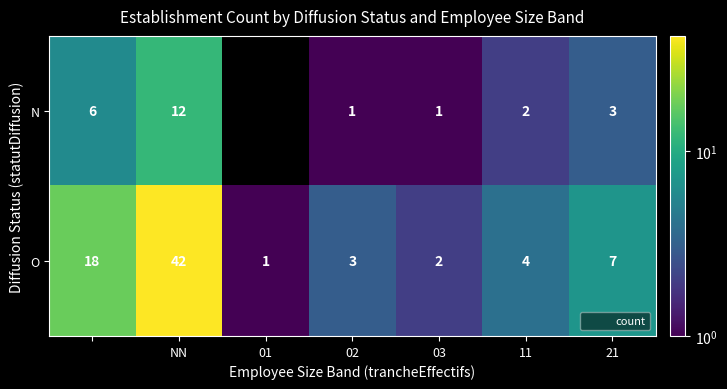

Rank the series by their maximum value, from highest to lowest.

O, N